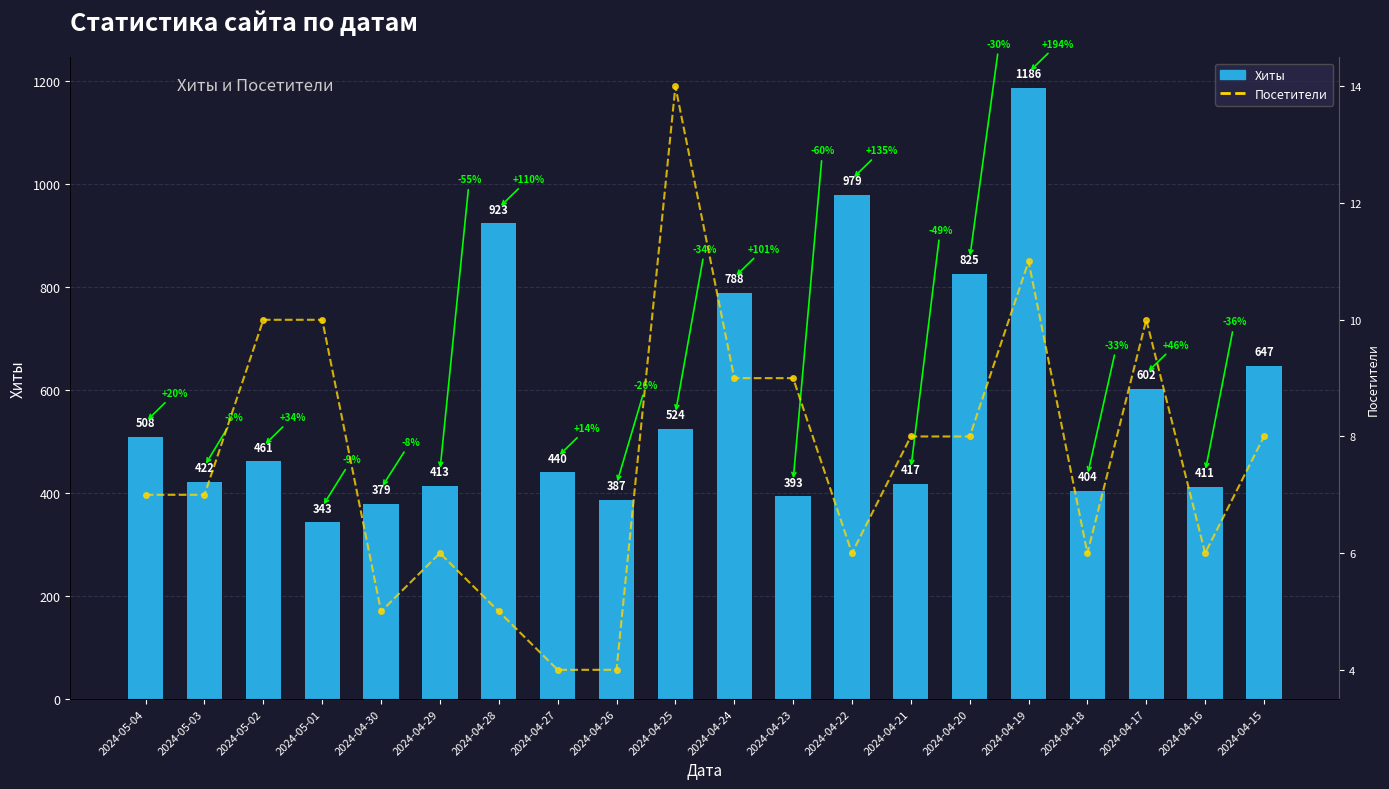

How many Посетители values are between 6 and 10?

14